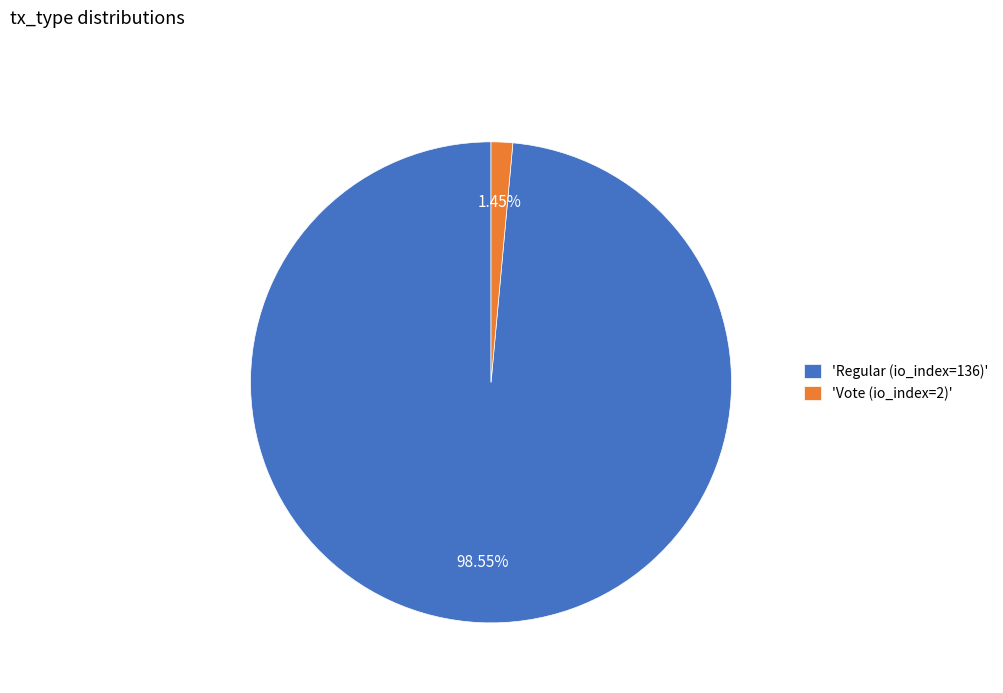

What is the ratio of the value at 'Regular (io_index=136)' to the value at 'Vote (io_index=2)'?

68.0